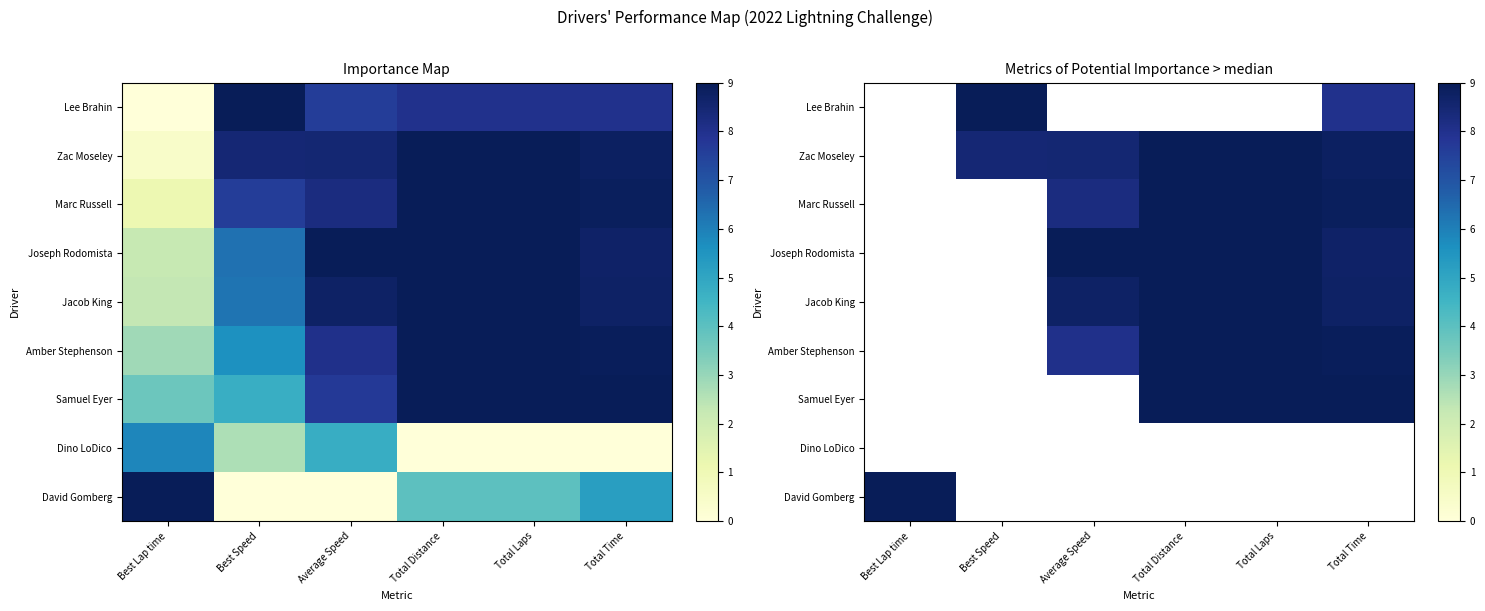

List the series in order of their overall mean, lowest first.

Lee Brahin, Zac Moseley, Marc Russell, Joseph Rodomista, Jacob King, Amber Stephenson, Samuel Eyer, Dino LoDico, David Gomberg